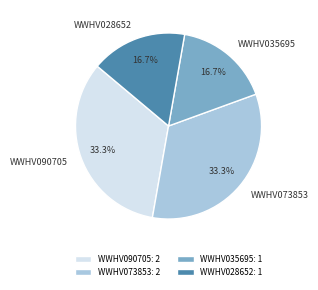

Between WWHV090705 and WWHV028652, which is larger?

WWHV090705